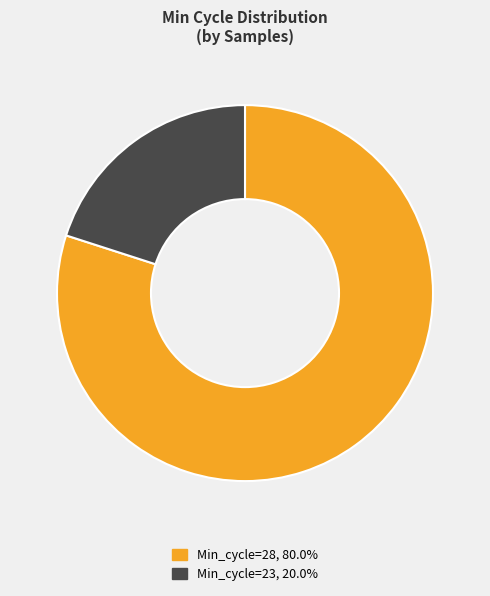

Is there any slice that represents more than half of the pie?

Yes